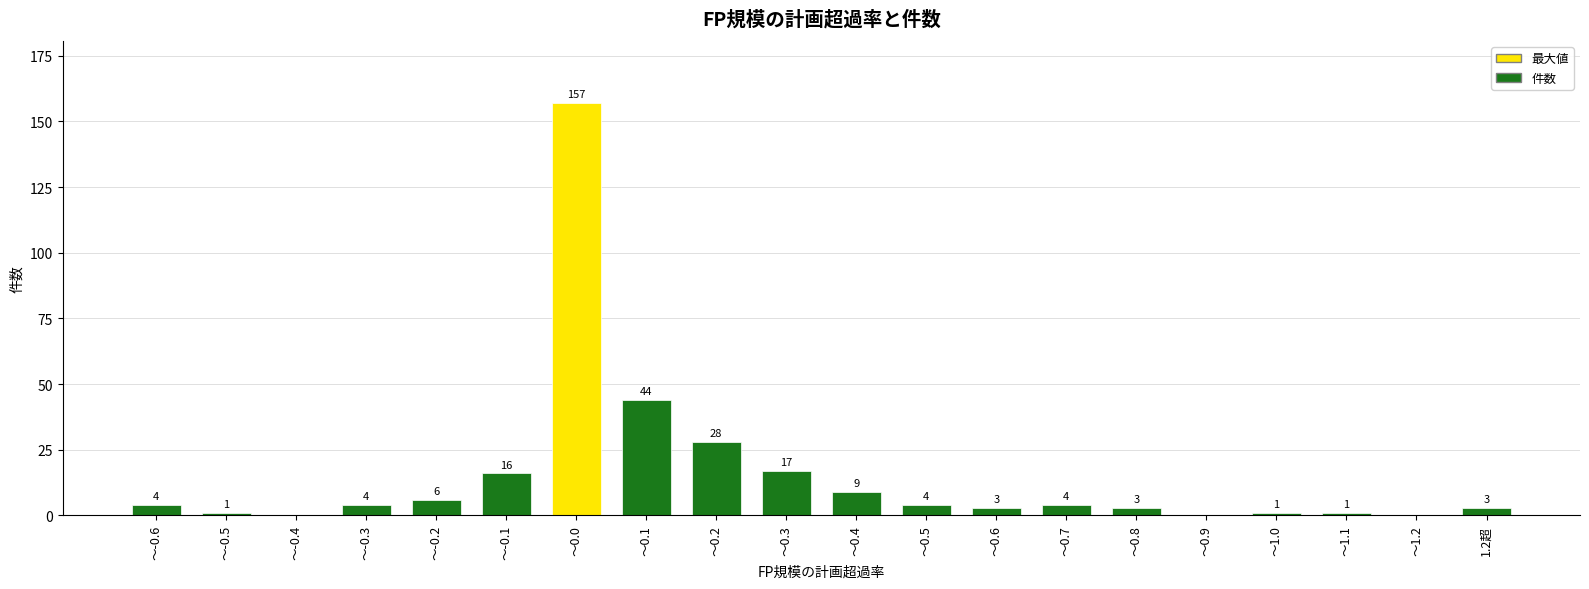

What is the difference between the values at ～1.2 and ～-0.6?

4